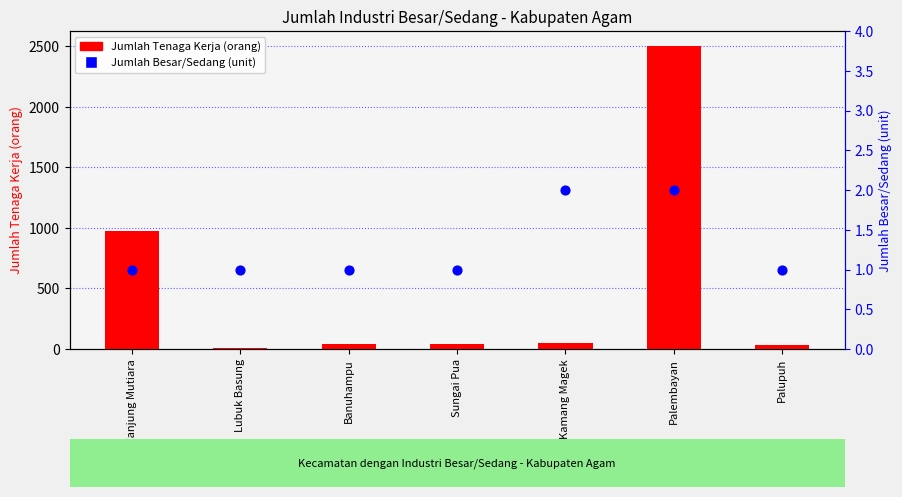

Which series contains the highest Y value?

Jumlah Tenaga Kerja (orang)